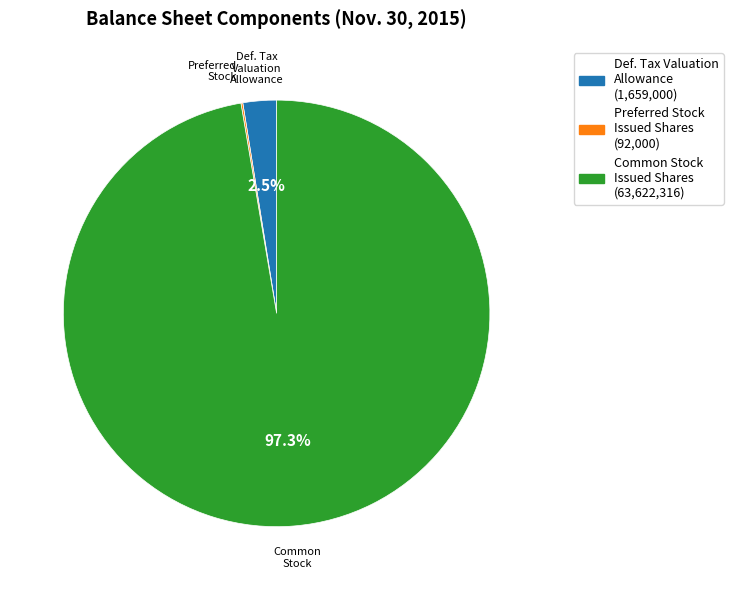

Does any single category account for the majority?

Yes